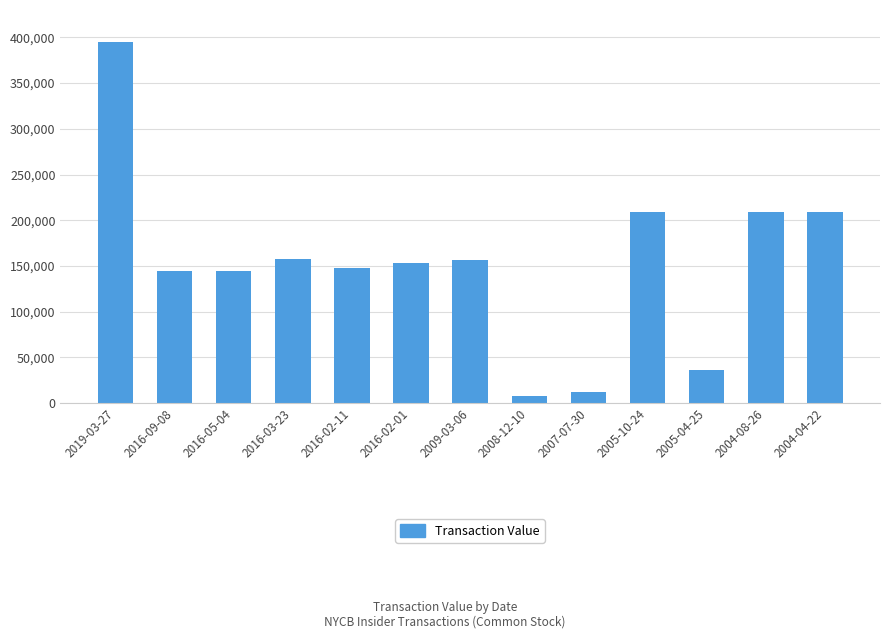

The value at 2016-02-11 is 202422. True or false?

False